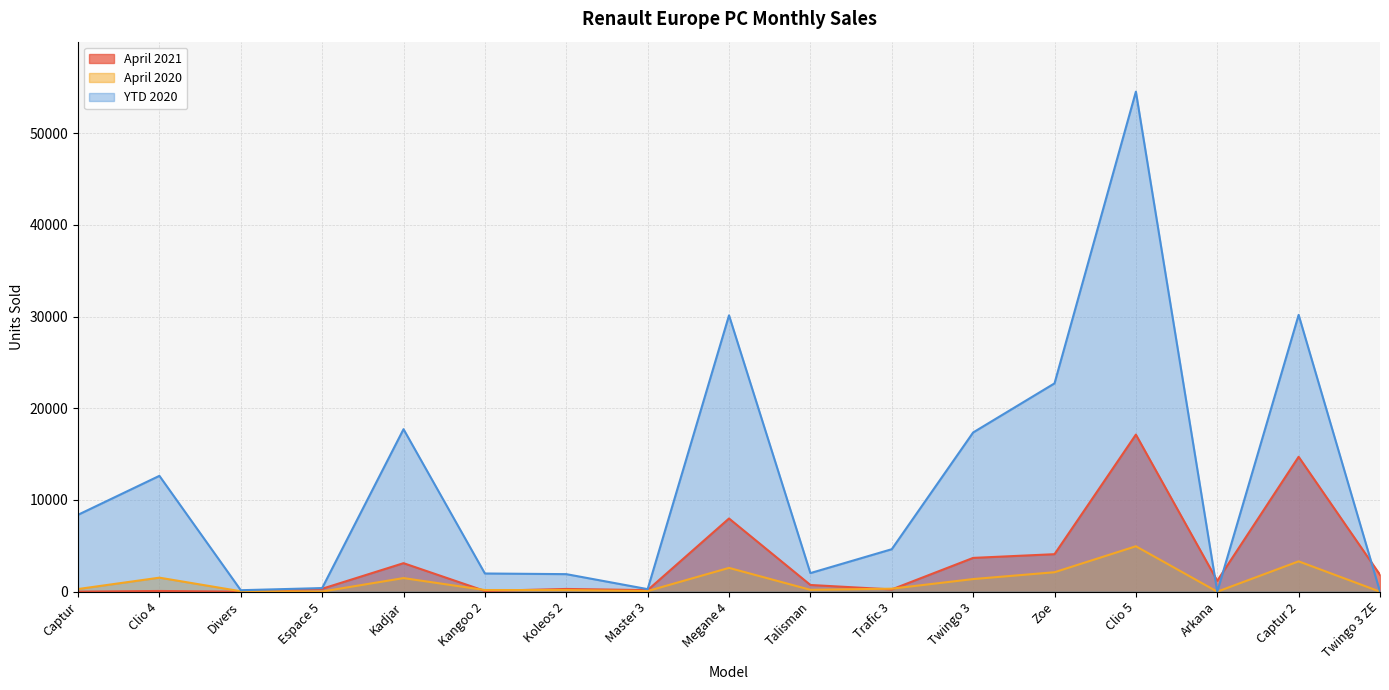

Reading left to right, list all the values displayed in this chart.

April 2021: 4	78	0	319	3108	80	297	169	7979	731	245	3683	4088	17126	1190	14705	1841
April 2020: 288	1528	45	17	1482	180	175	69	2594	201	327	1375	2120	4951	0	3307	0
YTD 2020: 8382	12630	160	393	17716	1983	1912	276	30127	2026	4631	17358	22711	54514	0	30177	0